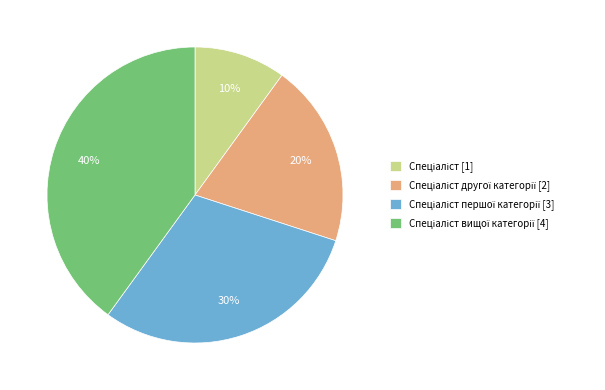

Is there any slice that represents more than half of the pie?

No